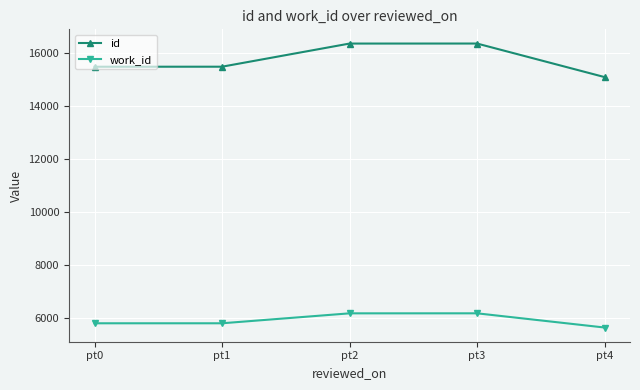

What is the approximate value of id at pt0, to the nearest 50?

15500